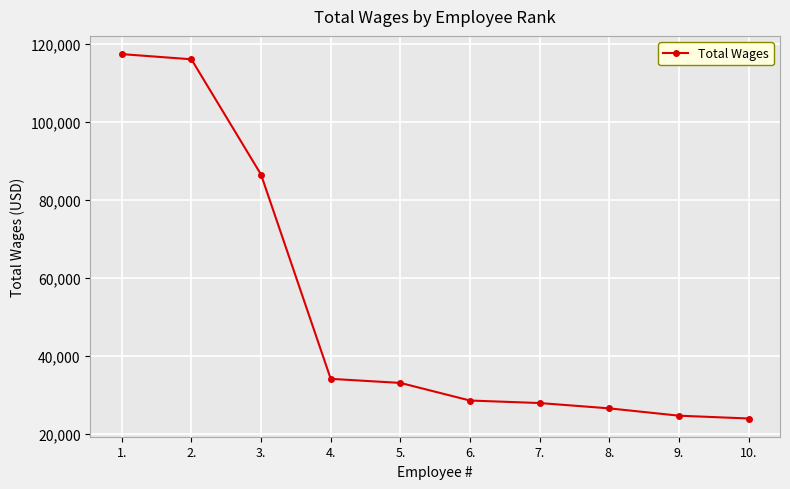

How many distinct data groups are displayed?

1